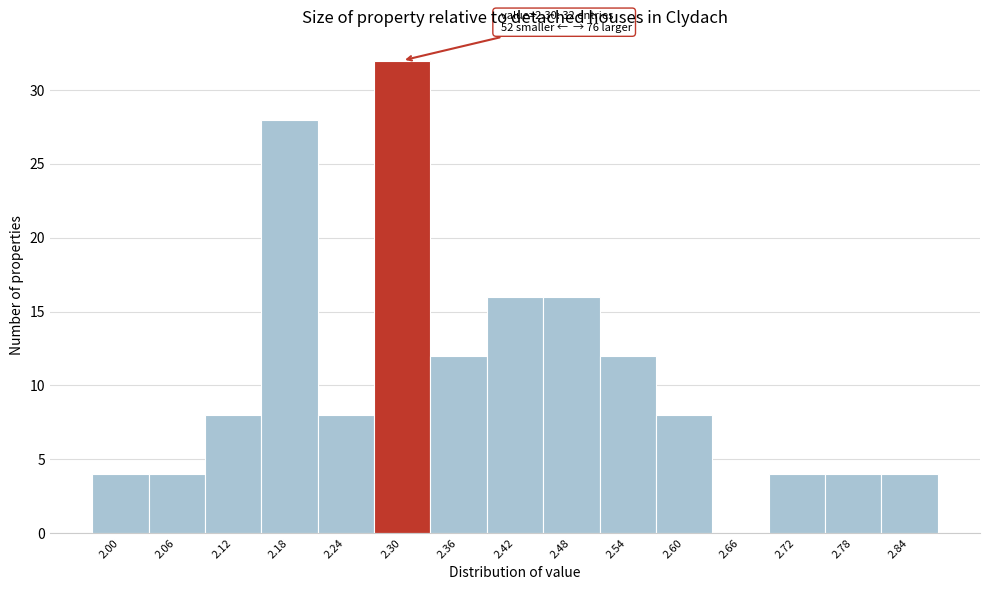

Which range on the x-axis has the tallest bar?

2.27 to 2.33